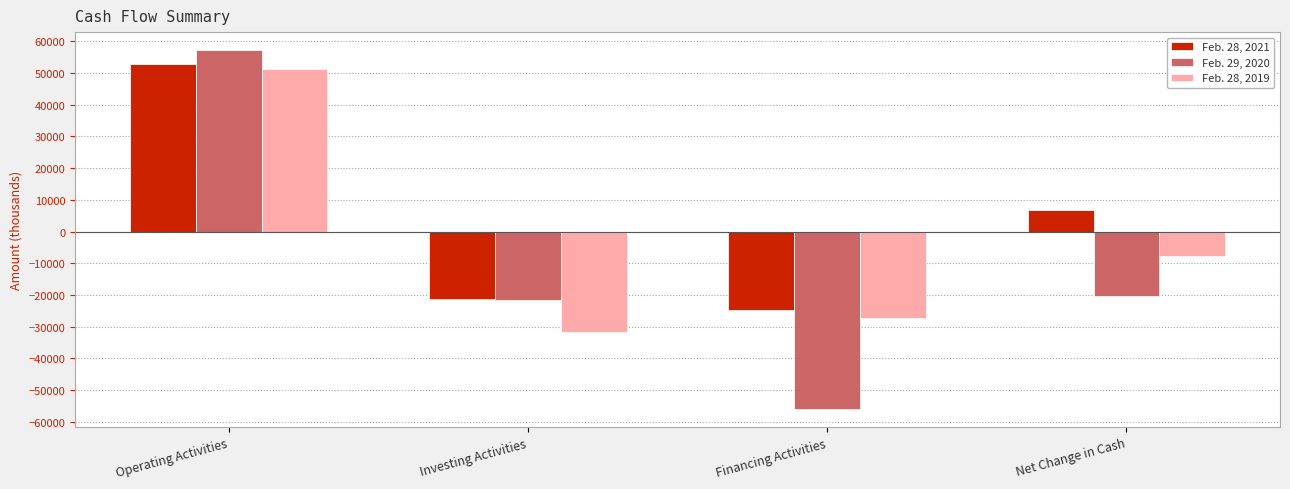

Which series has the widest spread of values?

Feb. 29, 2020